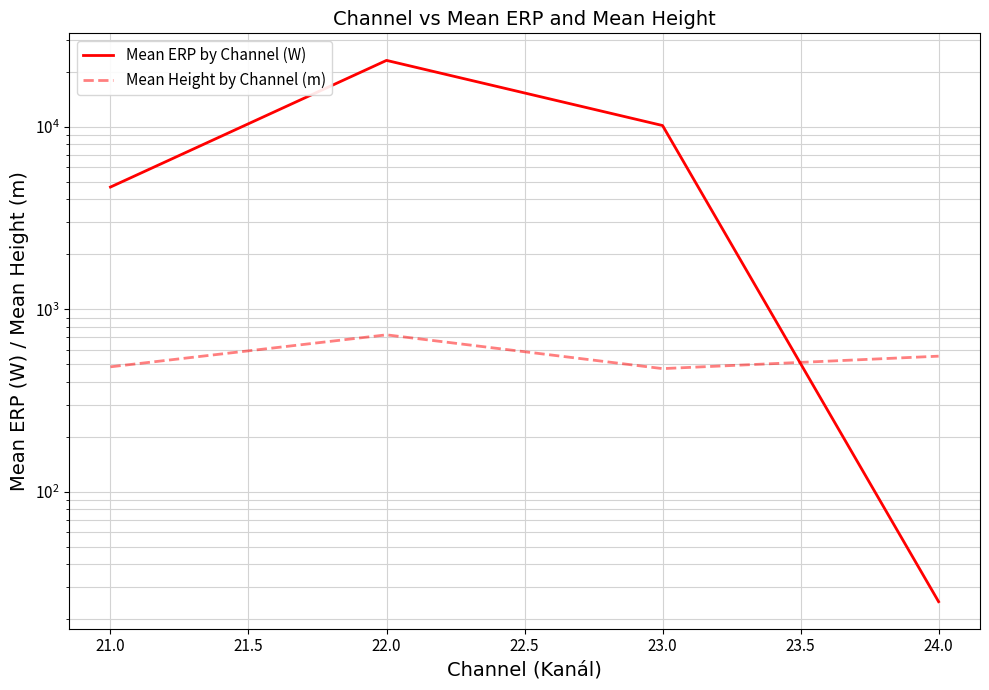

What is the greatest value displayed?

23063.8